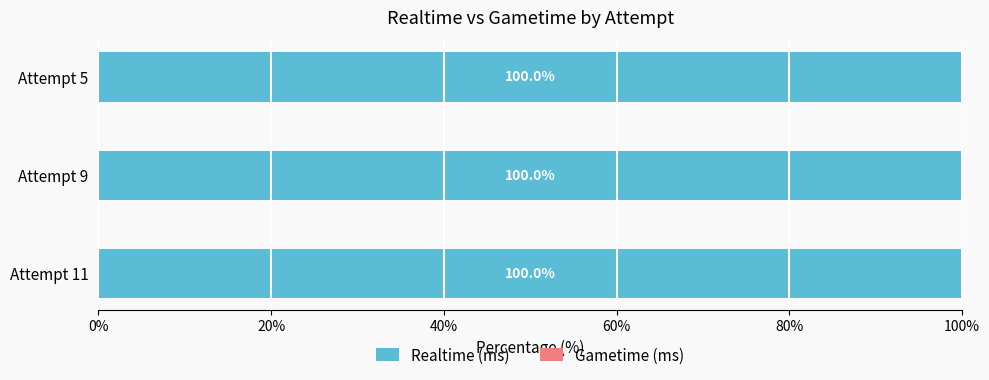

At which label does Gametime (ms) reach its minimum?

Attempt 11